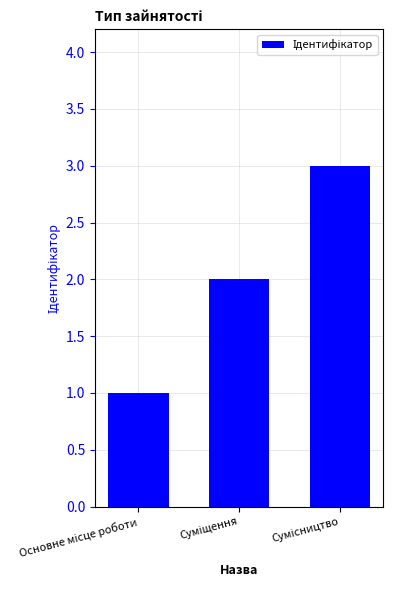

What is the greatest value displayed?

3